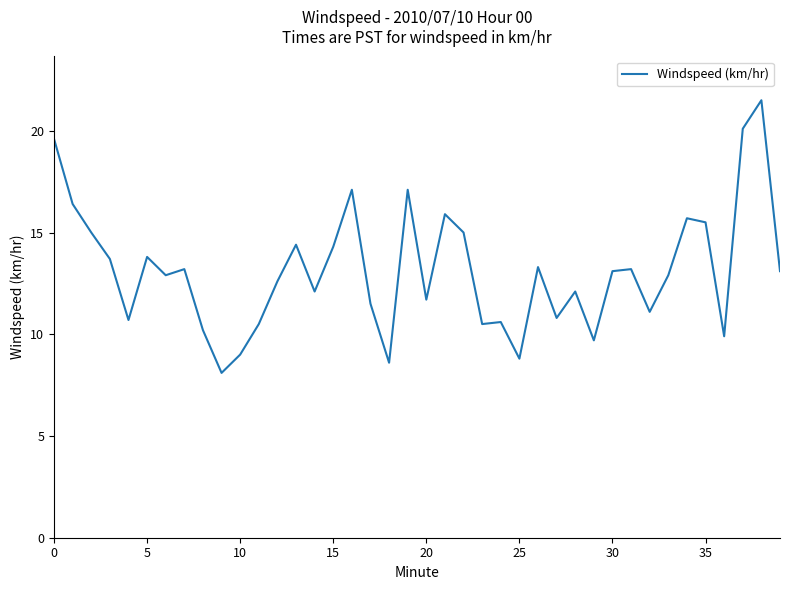

What is the smallest value displayed?

8.1